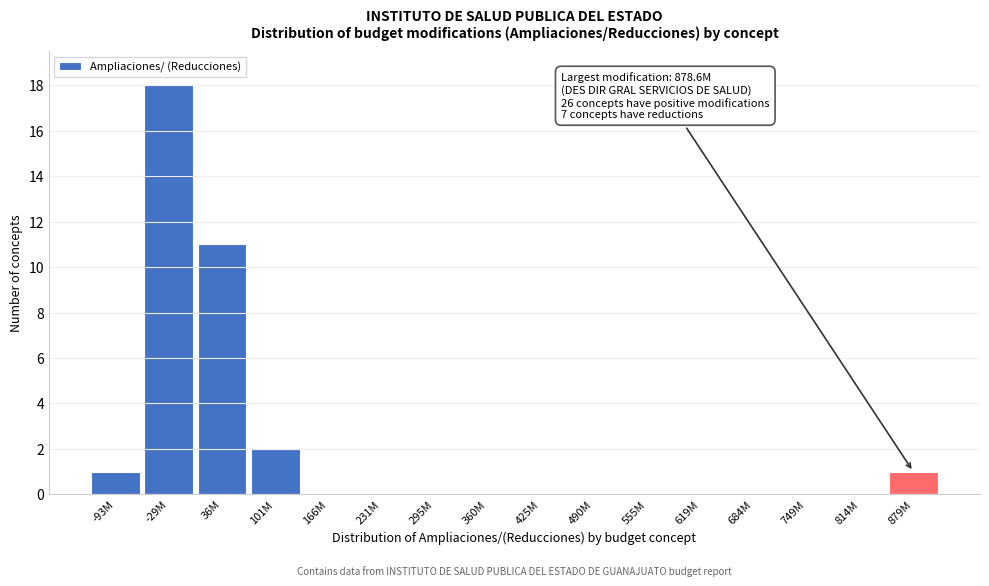

Reading left to right, transcribe all the data shown in this chart.

-93M=1	-29M=18	36M=11	101M=2	166M=0	231M=0	295M=0	360M=0	425M=0	490M=0	555M=0	619M=0	684M=0	749M=0	814M=0	879M=1